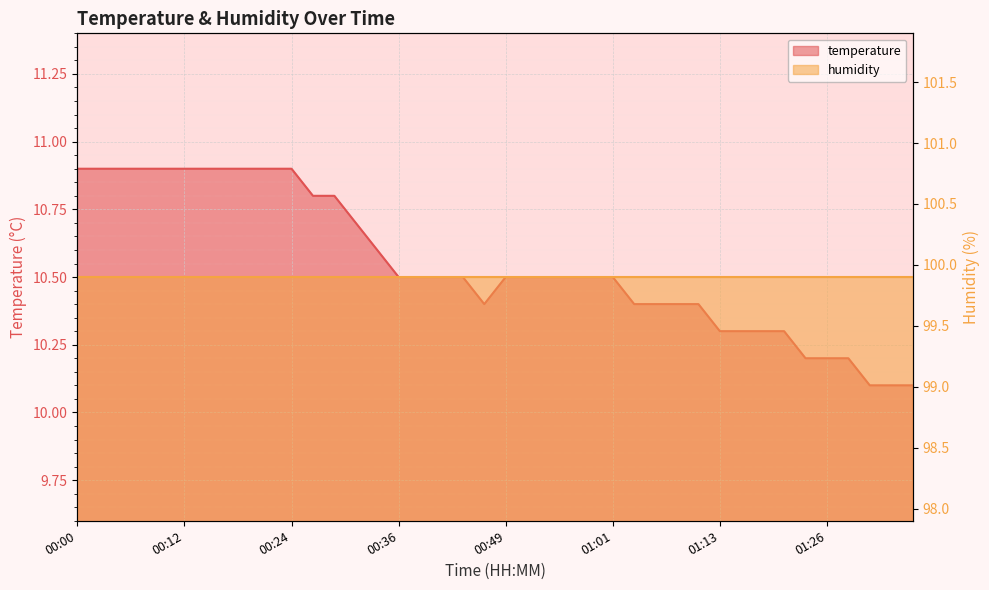

Reading left to right, extract all data points from this chart.

00:00=10.9	00:02=10.9	00:04=10.9	00:07=10.9	00:09=10.9	00:12=10.9	00:14=10.9	00:17=10.9	00:19=10.9	00:22=10.9	00:24=10.9	00:27=10.8	00:29=10.8	00:32=10.7	00:34=10.6	00:36=10.5	00:39=10.5	00:41=10.5	00:44=10.5	00:46=10.4	00:49=10.5	00:51=10.5	00:54=10.5	00:56=10.5	00:59=10.5	01:01=10.5	01:04=10.4	01:06=10.4	01:09=10.4	01:11=10.4	01:13=10.3	01:16=10.3	01:18=10.3	01:21=10.3	01:23=10.2	01:26=10.2	01:28=10.2	01:31=10.1	01:33=10.1	01:36=10.1